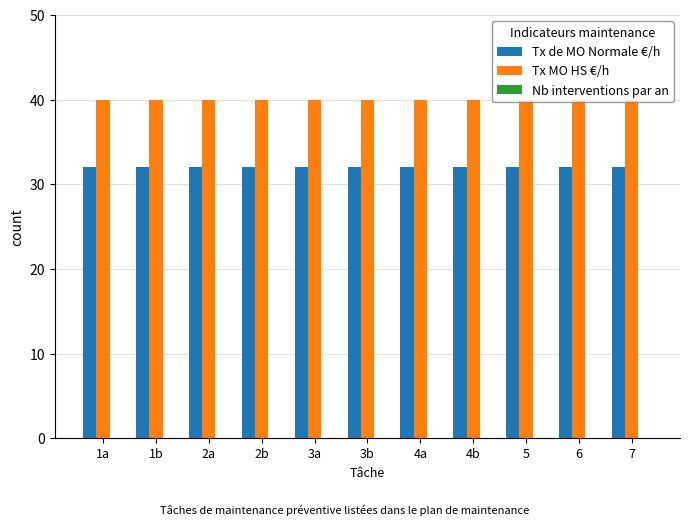

What is the difference between the highest and lowest values at 7?

8